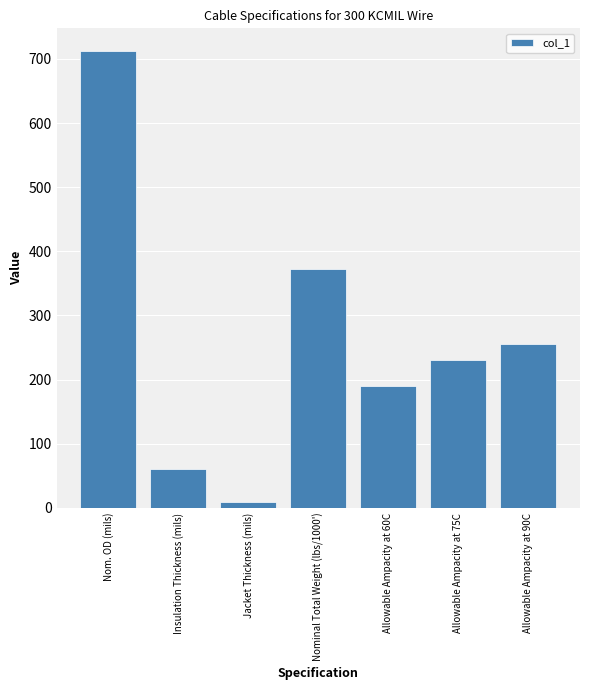

Between Nominal Total Weight (lbs/1000') and Allowable Ampacity at 60C, which is larger?

Nominal Total Weight (lbs/1000')